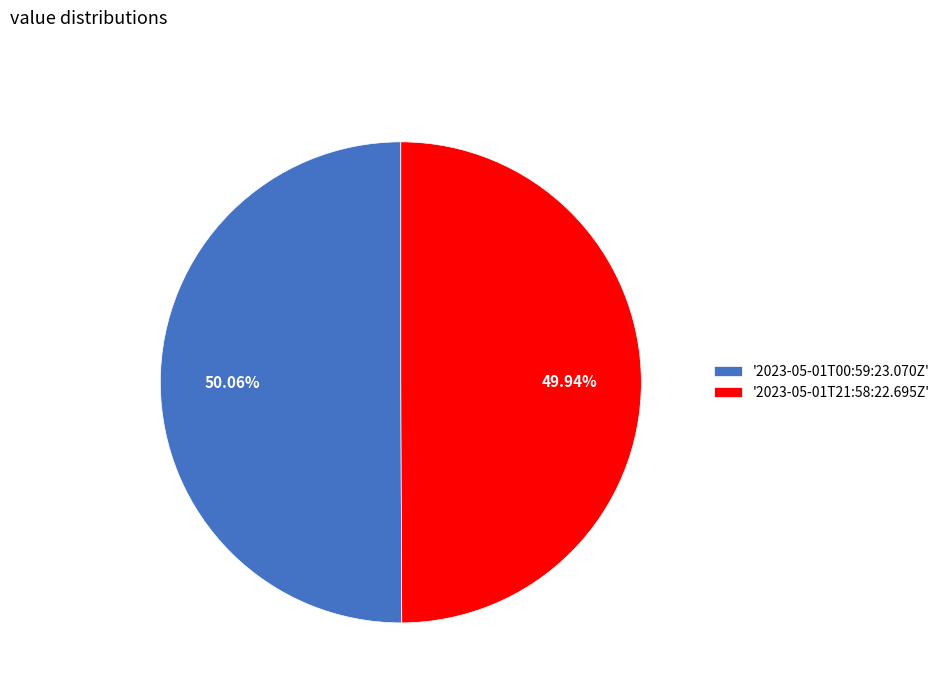

What is the ratio of the value at '2023-05-01T00:59:23.070Z' to the value at '2023-05-01T21:58:22.695Z'?

1.0